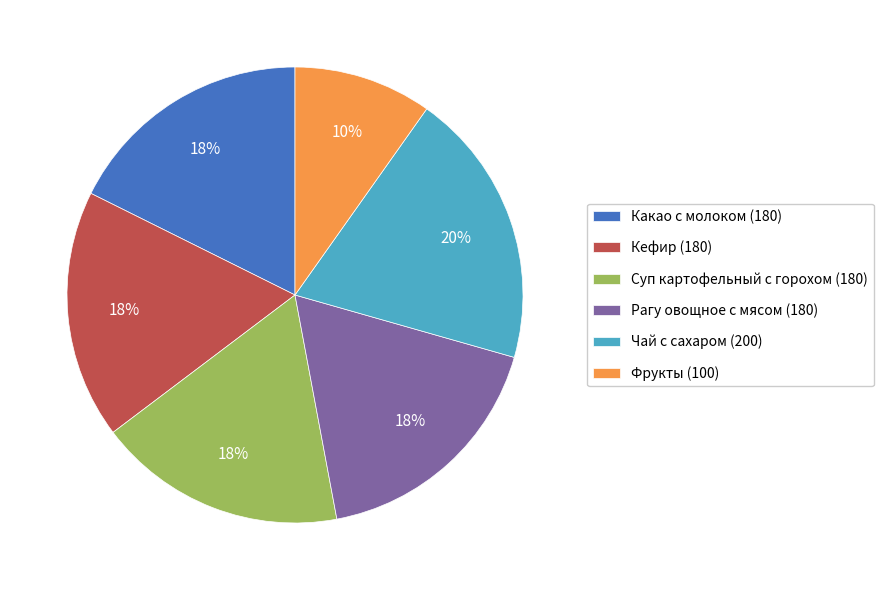

Is the sum of Какао с молоком (180) and Чай с сахаром (200) greater than half?

No